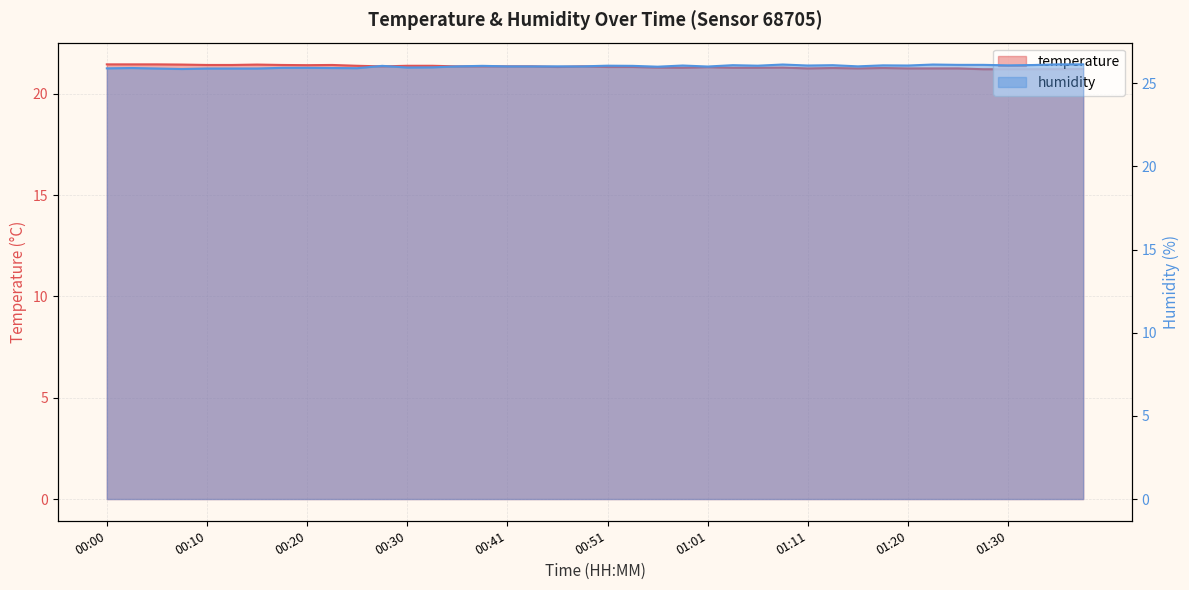

What is the value of the temperature point at the 18th from the left?

21.4